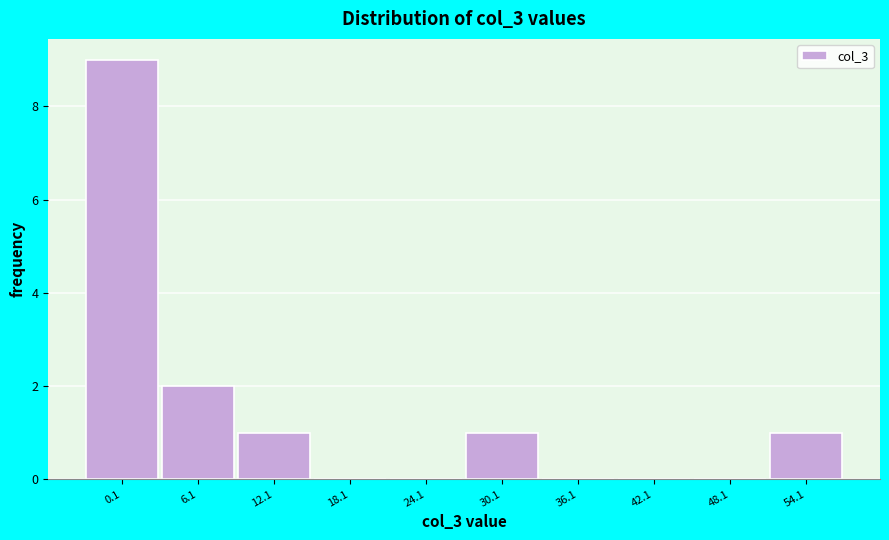

Reading right to left, extract all data points from this chart.

54.1=1	48.1=0	42.1=0	36.1=0	30.1=1	24.1=0	18.1=0	12.1=1	6.1=2	0.1=9